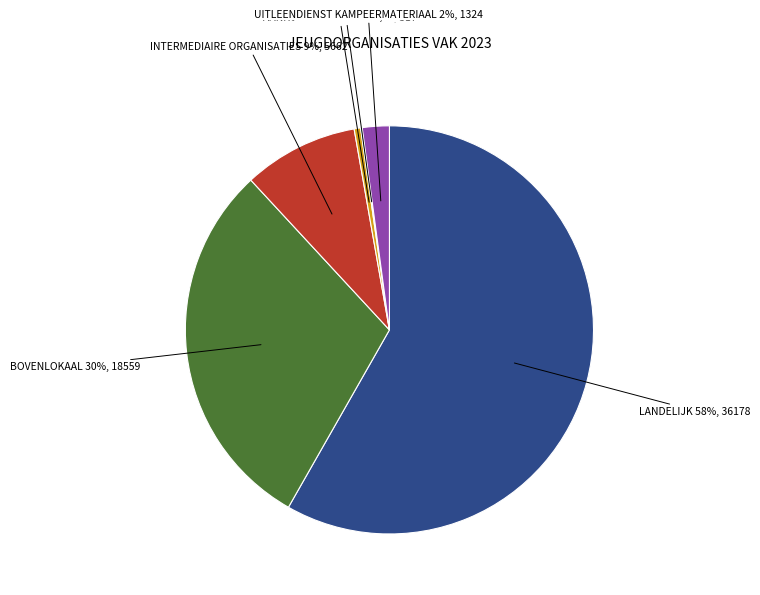

Is there a majority slice in this chart?

Yes